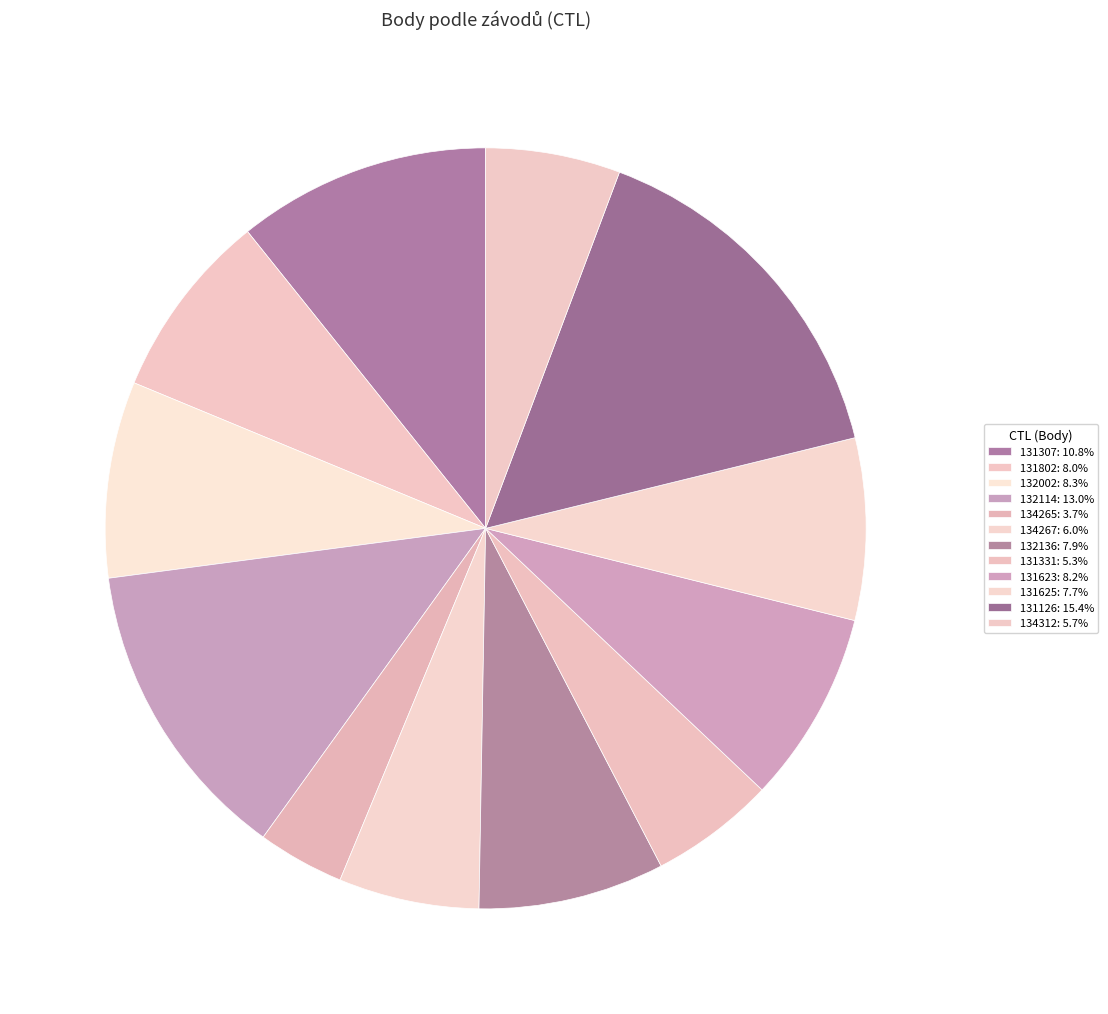

How many segments does this pie chart have?

12